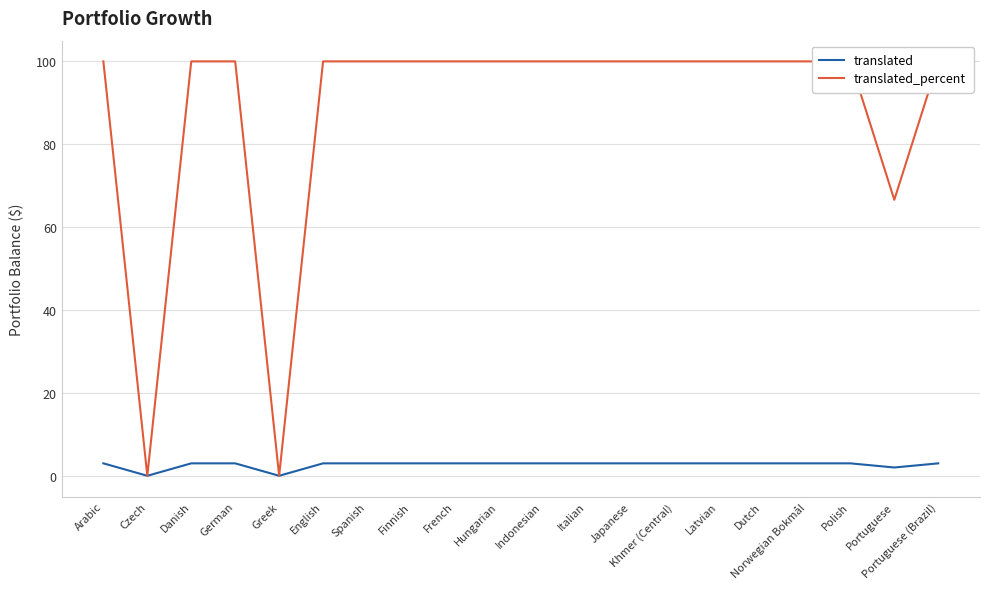

How many lines are shown in the chart?

2